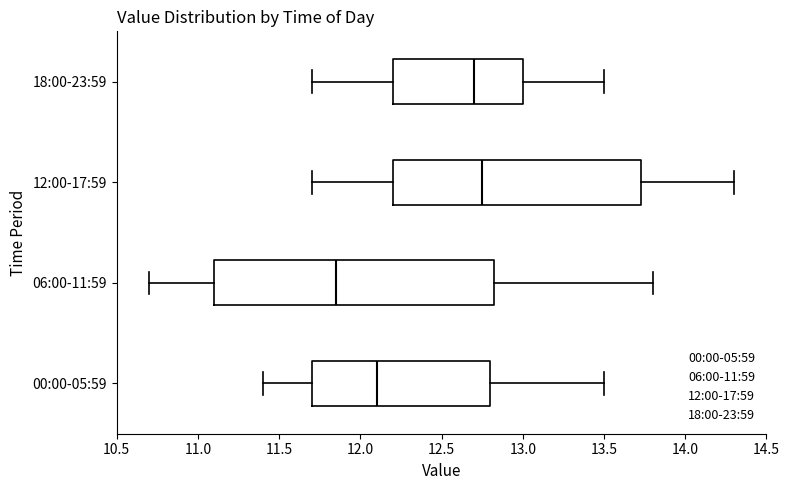

Reading bottom to top, read every box against the x-axis: the position of its median line, the range the box covers, and the ends of its whiskers. The values are not printed on the chart, so give them approximately, as read against the axis.

00:00-05:59: median 12.10, box 11.70 to 12.80, whiskers 11.40 to 13.50
06:00-11:59: median 11.85, box 11.10 to 12.85, whiskers 10.70 to 13.80
12:00-17:59: median 12.75, box 12.20 to 13.75, whiskers 11.70 to 14.30
18:00-23:59: median 12.70, box 12.20 to 13.00, whiskers 11.70 to 13.50